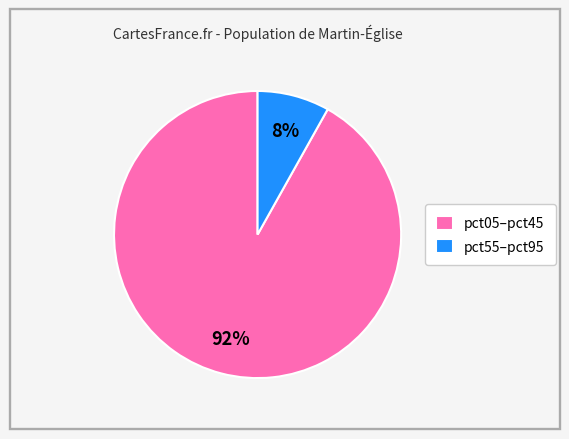

To the nearest percent, what is the difference between the largest and smallest slice percentages?

84%